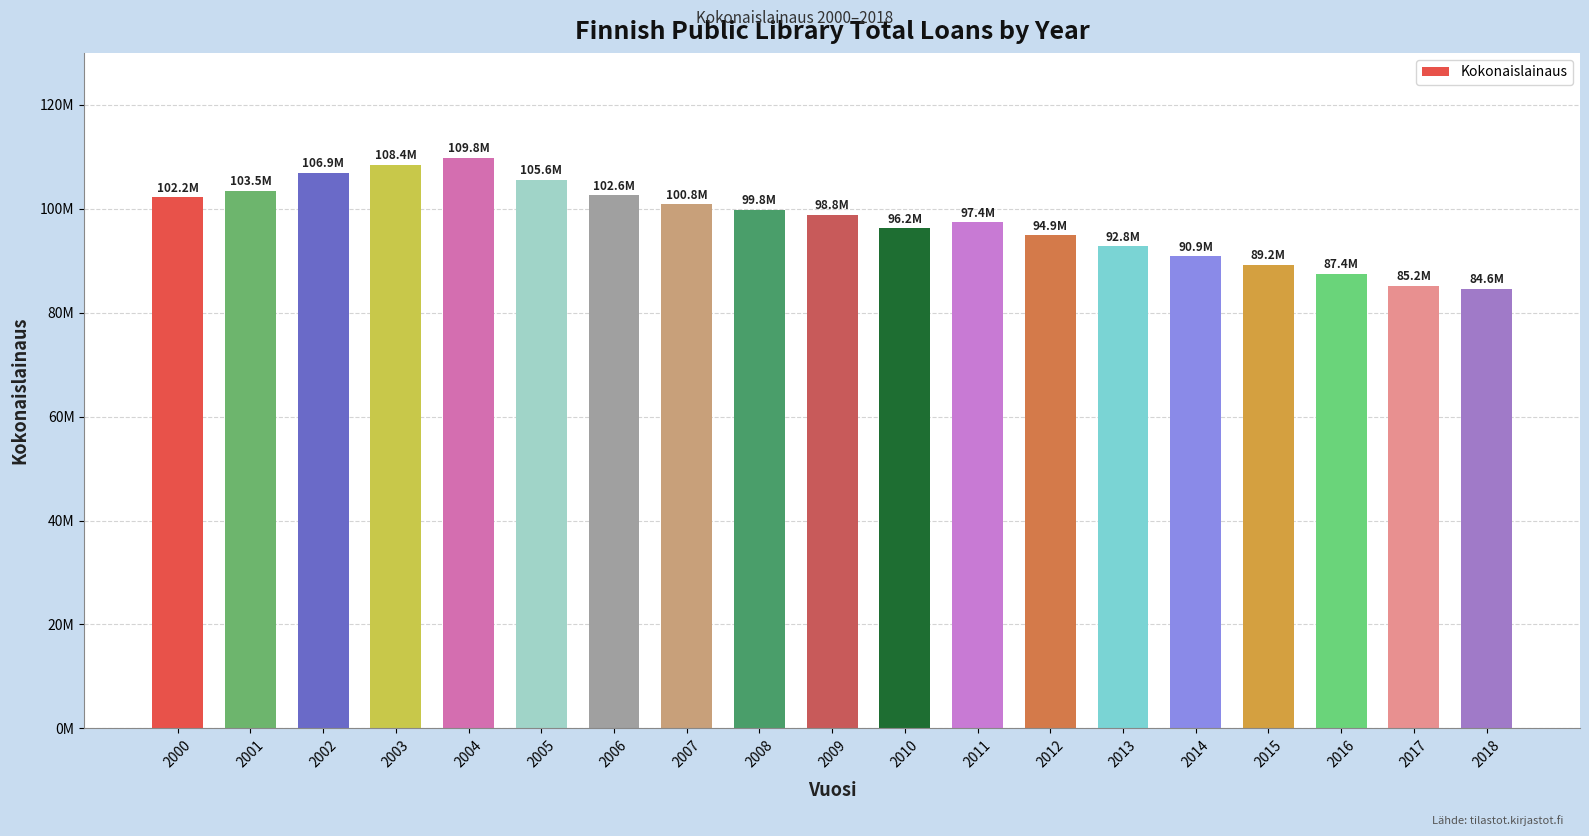

The value at 2007 is 100839786. True or false?

True